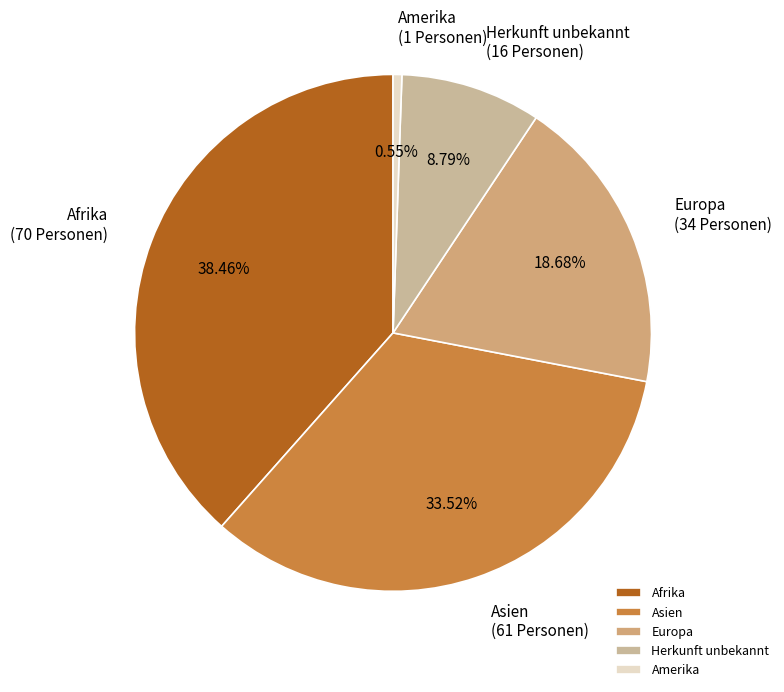

How many segments does this pie chart have?

5